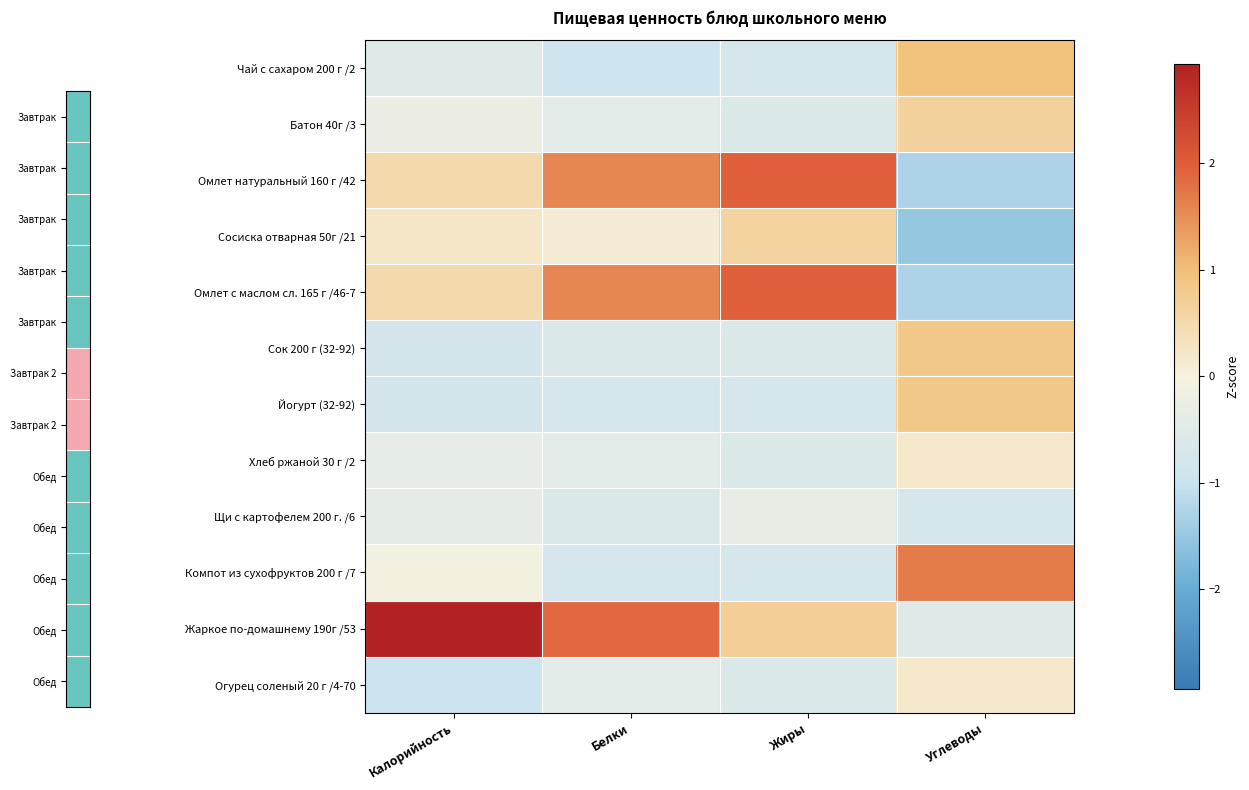

Rank the series by their maximum value, from highest to lowest.

Жаркое по-домашнему 190г /53, Омлет натуральный 160 г /42, Омлет с маслом сл. 165 г /46-7, Компот из сухофруктов 200 г /7, Чай с сахаром 200 г /2, Сок 200 г (32-92), Йогурт (32-92), Батон 40г /3, Сосиска отварная 50г /21, Хлеб ржаной 30 г /2, Огурец соленый 20 г /4-70, Щи с картофелем 200 г. /6